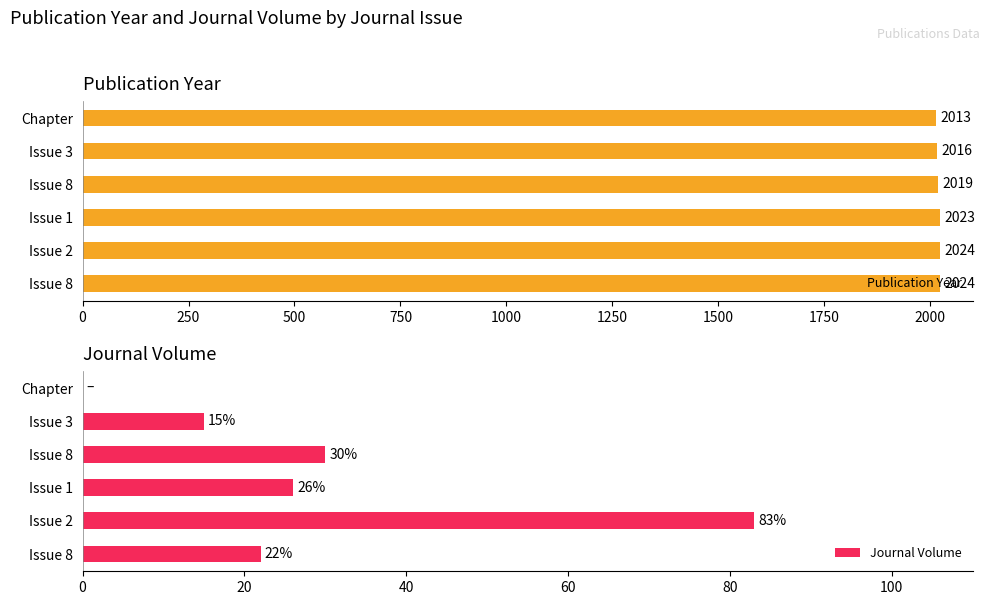

Rank the series by their average value, from highest to lowest.

Publication Year, Journal Volume